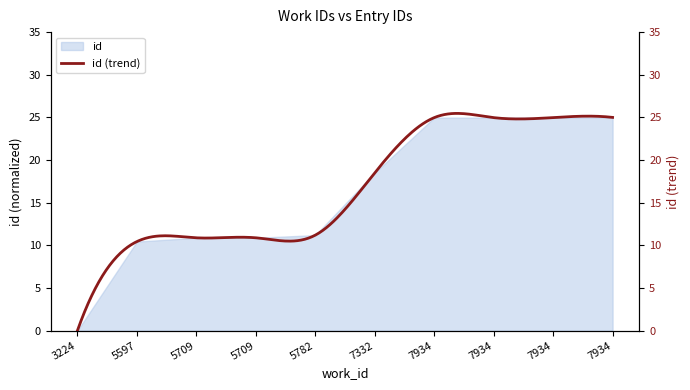

The chart shows a value of 13.7 at 7934. True or false?

False